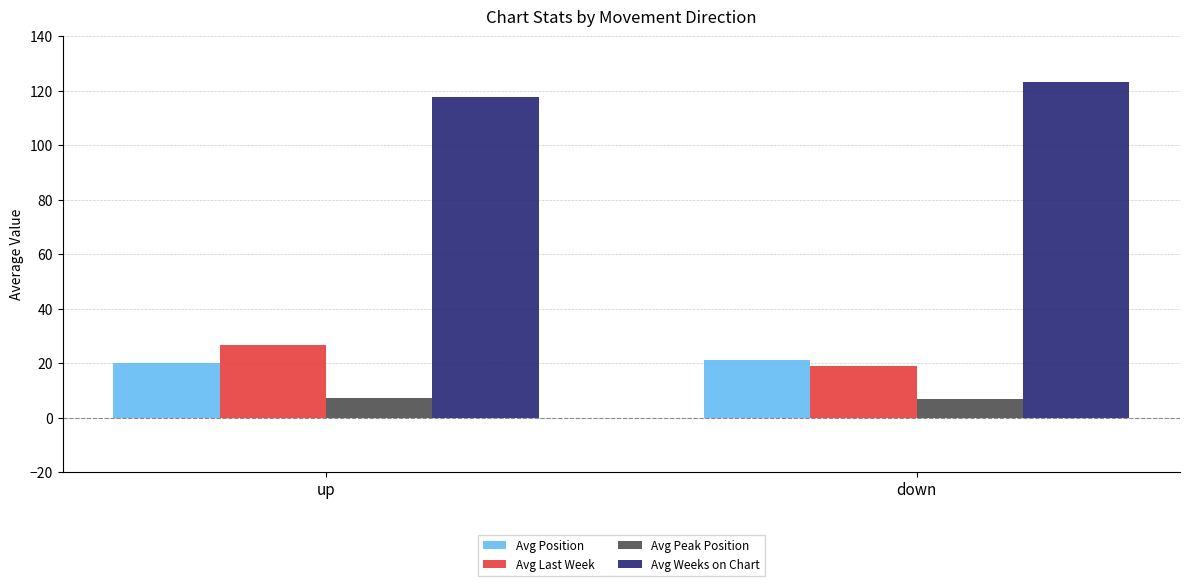

What is the highest value of the Avg Last Week series?

26.5